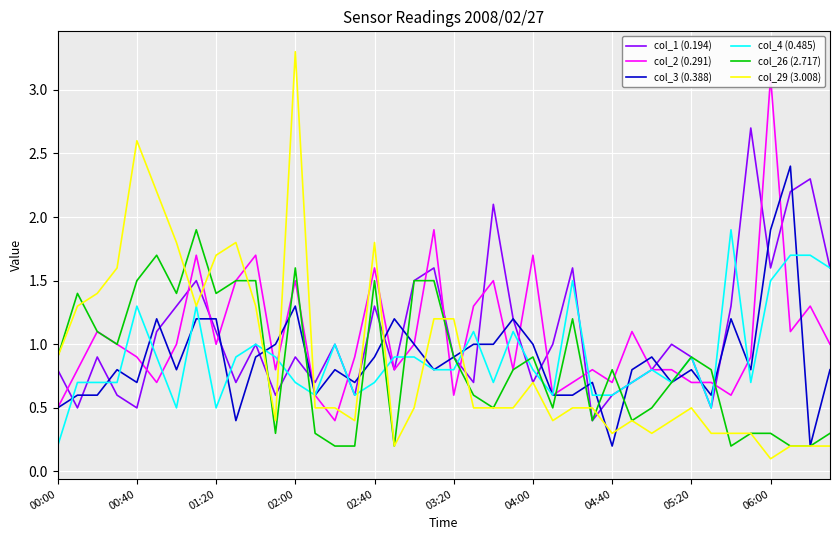

Which series ends up on top after the final intersection of col_1 (0.194) and col_2 (0.291)?

col_1 (0.194)